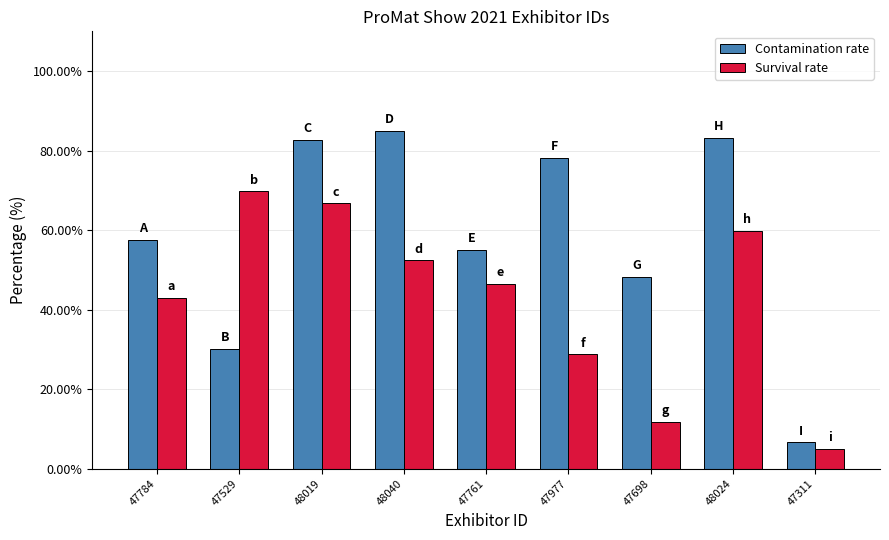

Rank the series by their maximum value, from highest to lowest.

Contamination rate, Survival rate